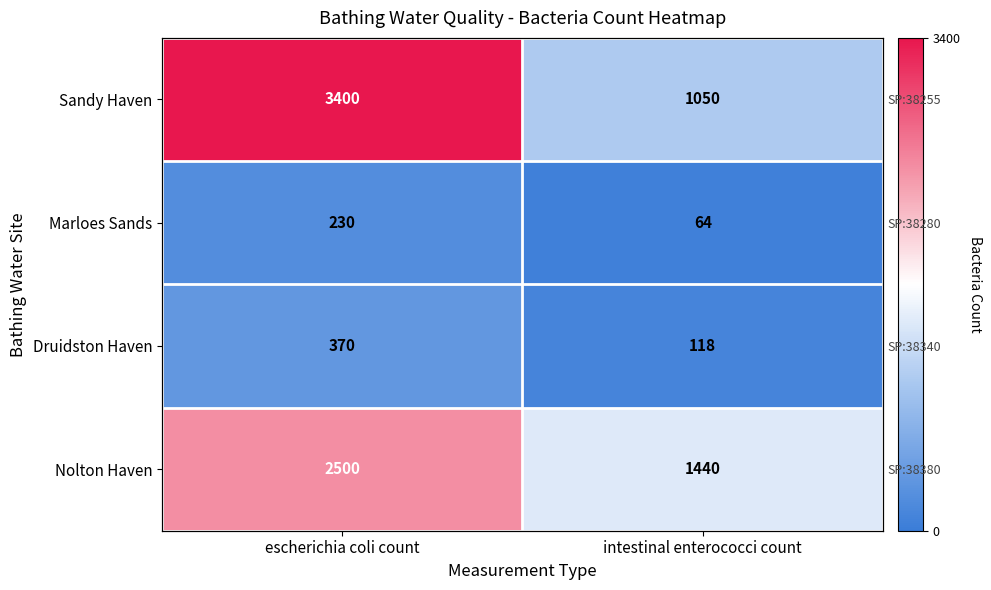

How many Druidston Haven values are between 118 and 370?

2